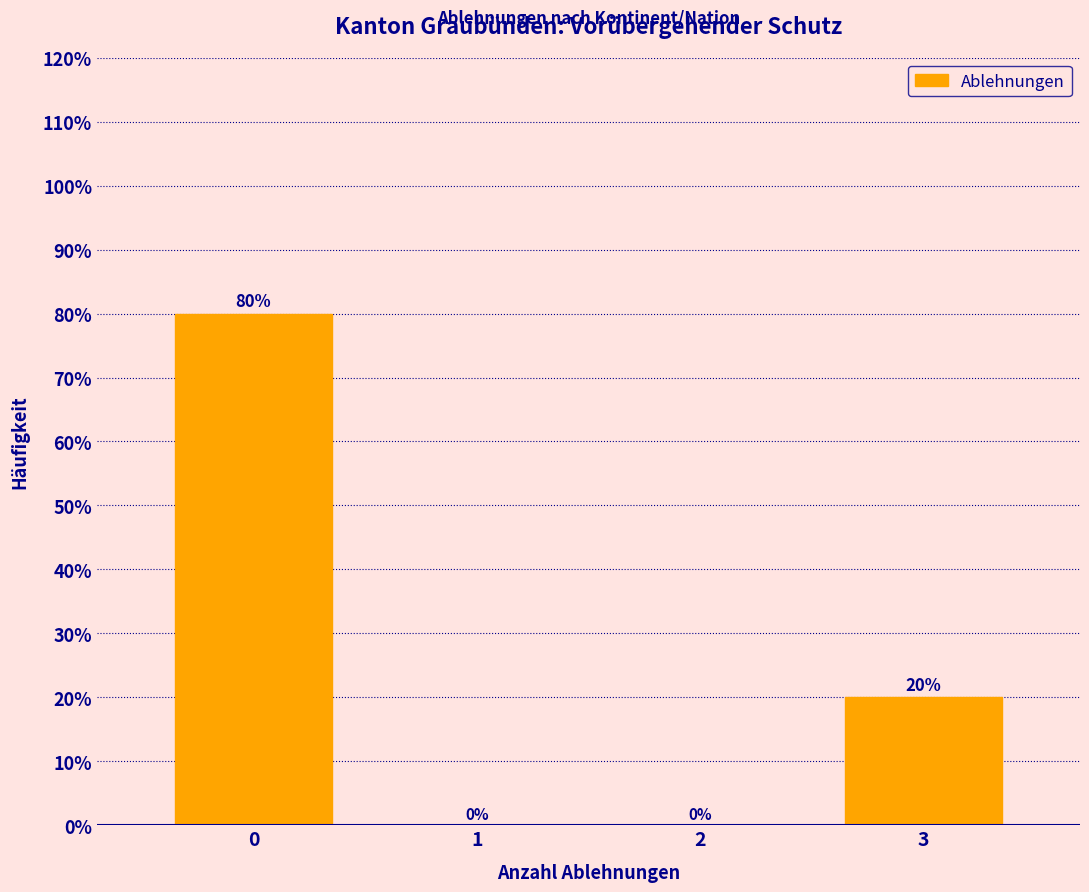

Reading left to right, what are all the values shown in this chart?

0=80	1=0	2=0	3=20